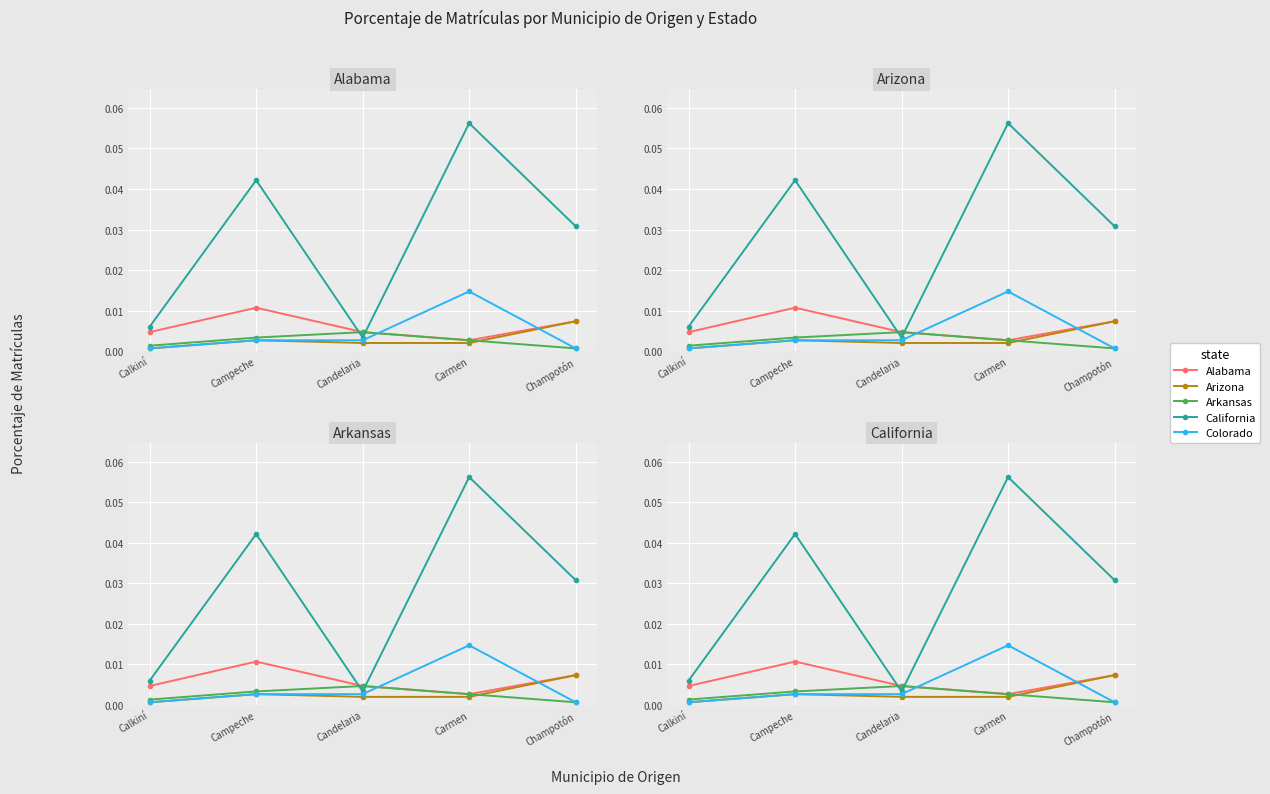

At which label does Alabama reach its peak?

Campeche